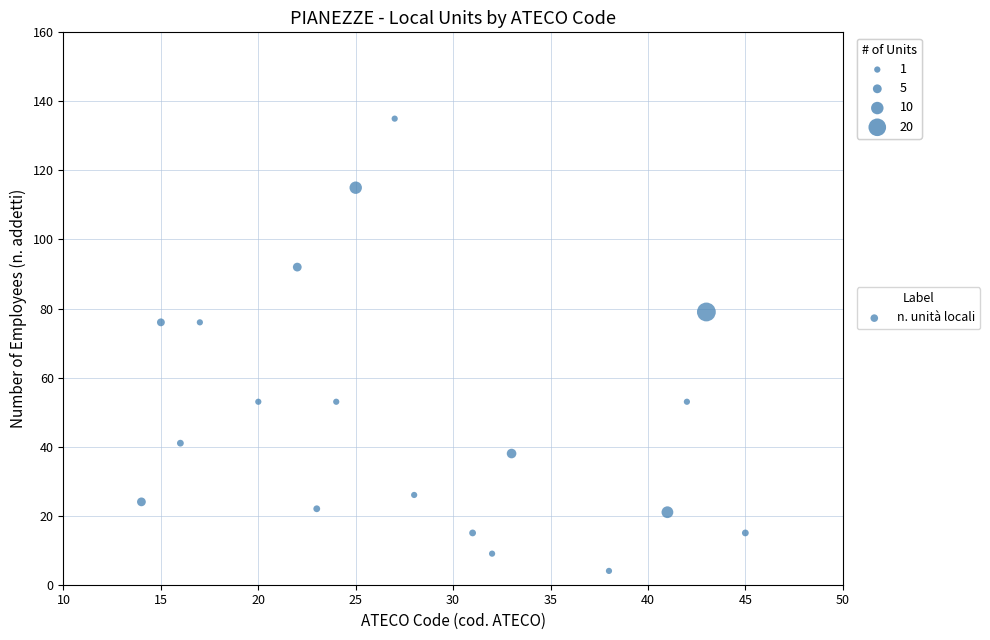

What is the range of X values (max minus min)?

31